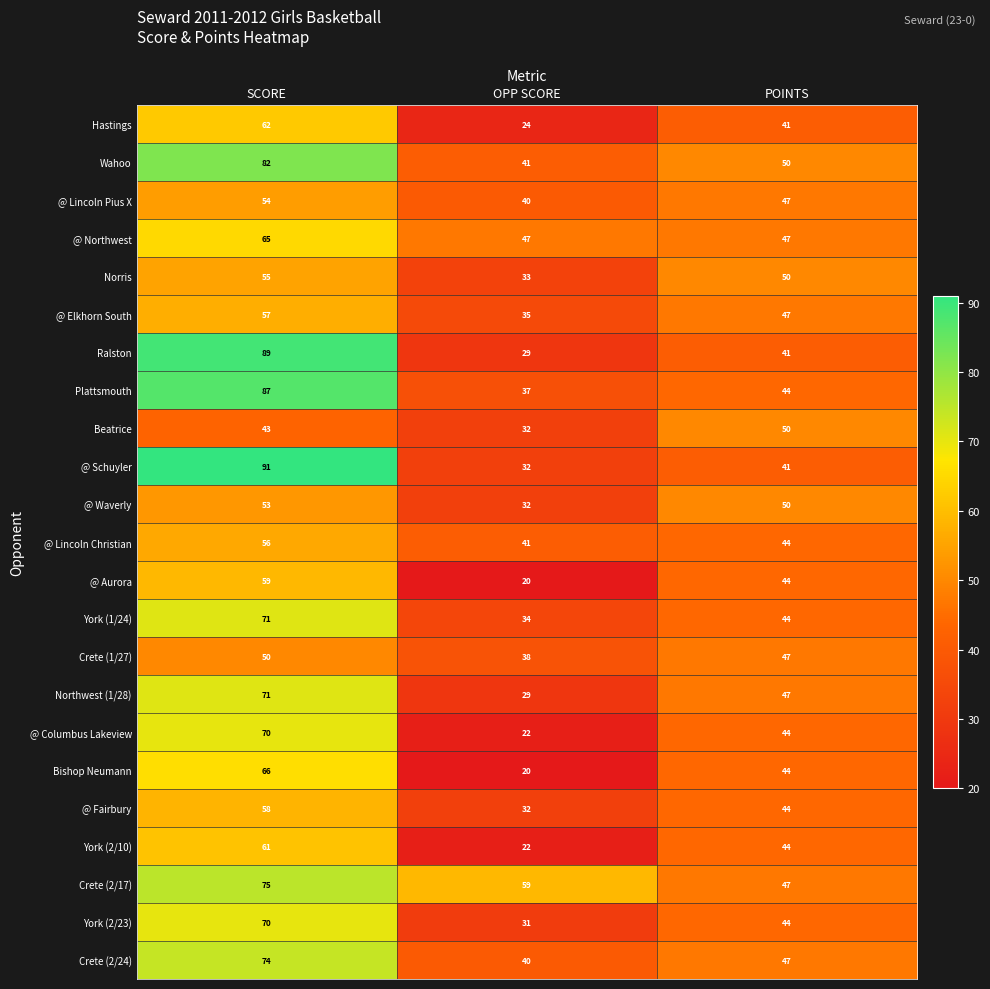

List the labels in order of Ralston value, smallest first.

OPP SCORE, POINTS, SCORE